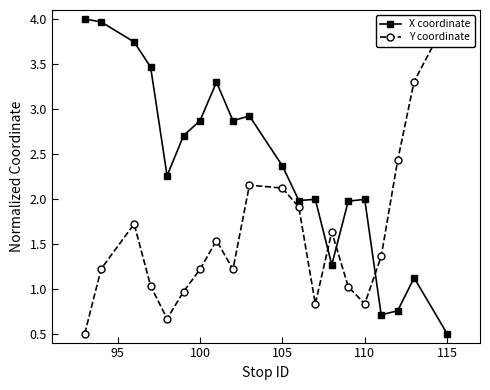

What is the highest value of the X coordinate series?

4.0